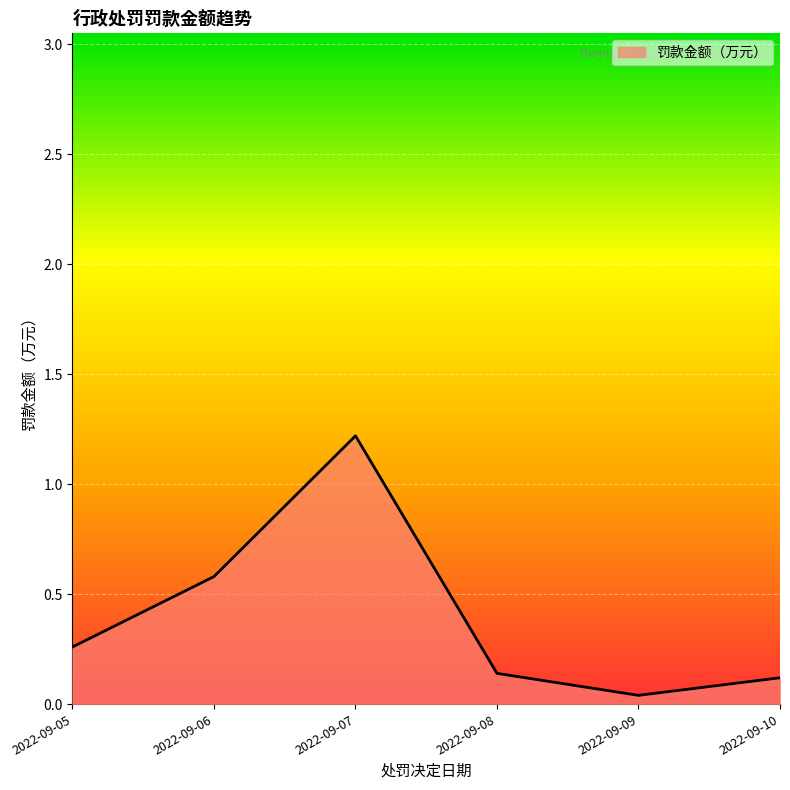

The chart shows a value of 0.3 at 2022-09-06. True or false?

False